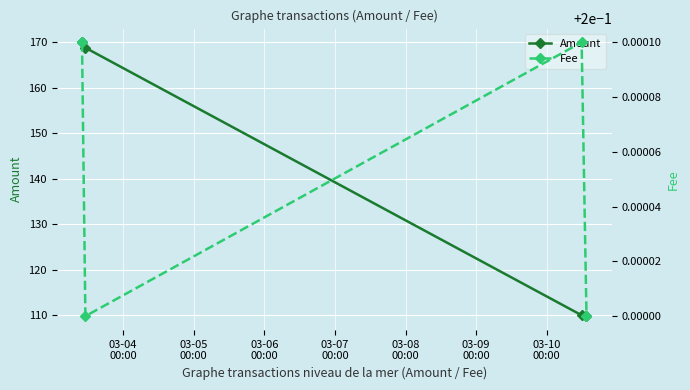

What is the maximum value shown in the chart?

170.0